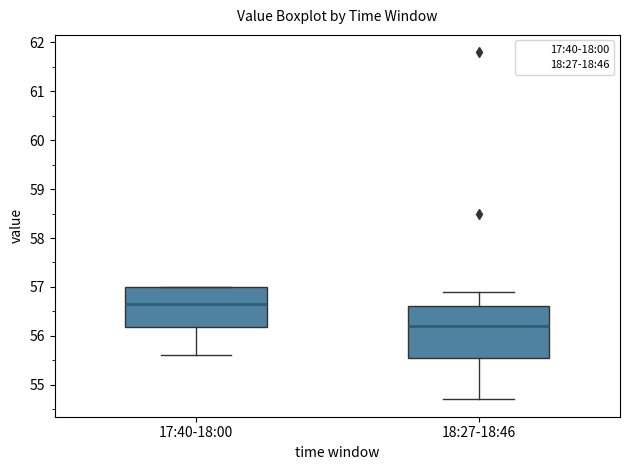

Reading left to right, read every box against the y-axis: the position of its median line, the range the box covers, and the ends of its whiskers. The values are not printed on the chart, so give them approximately, as read against the axis.

17:40-18:00: median 56.7, box 56.2 to 57.0, whiskers 55.6 to 57.0
18:27-18:46: median 56.2, box 55.6 to 56.6, whiskers 54.7 to 56.9